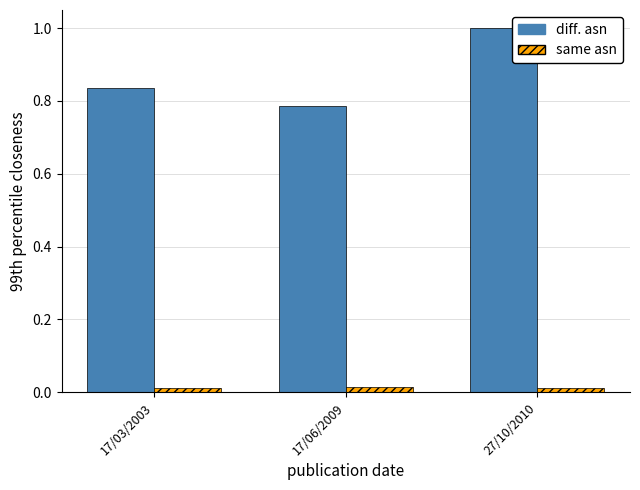

What is the maximum value shown in the chart?

1.0